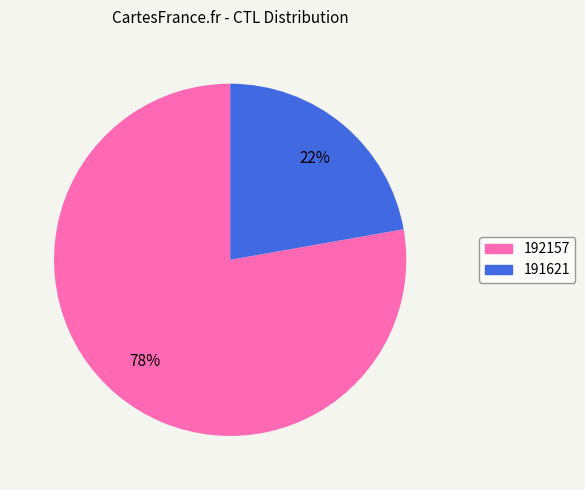

To the nearest percent, what is the difference between the 192157 and 191621 slice percentages?

56%